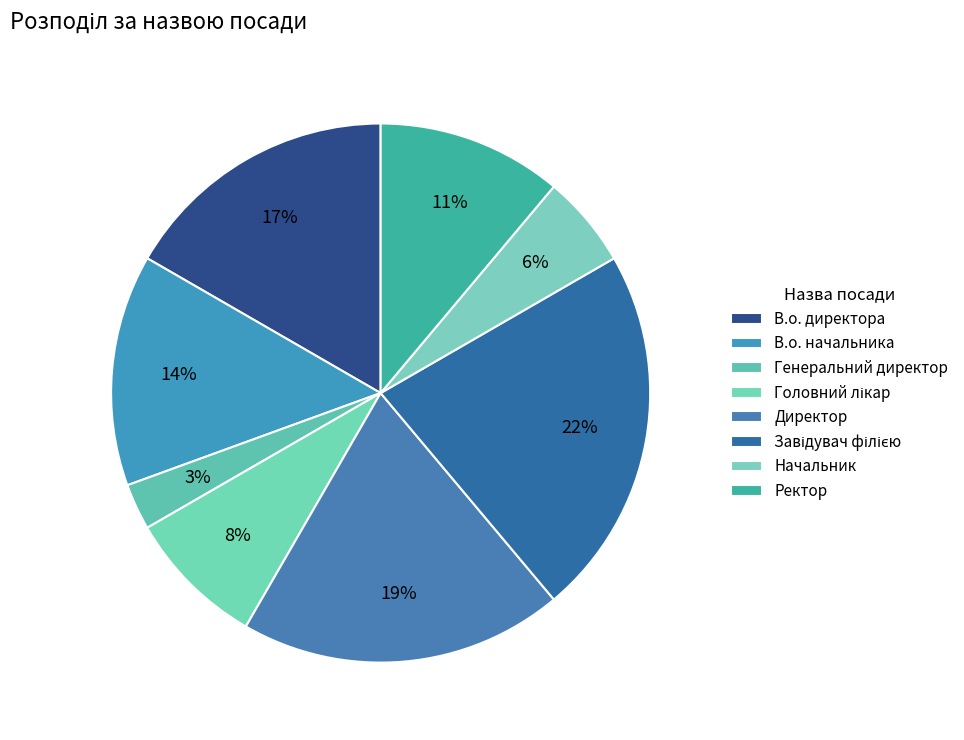

Rank the categories by value from highest to lowest.

Завідувач філією, Директор, В.о. директора, В.о. начальника, Ректор, Головний лікар, Начальник, Генеральний директор